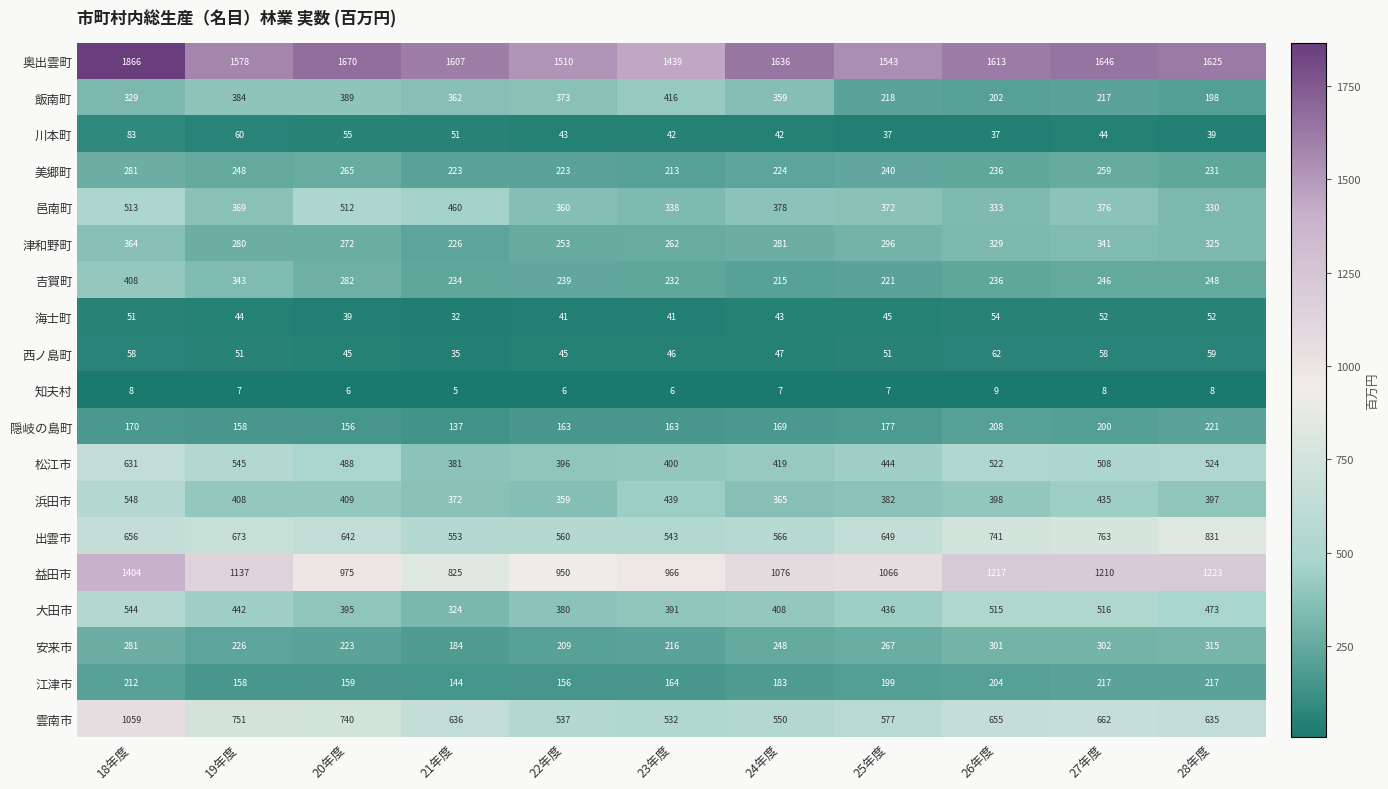

What is the approximate value of 海士町 at 27年度?

52